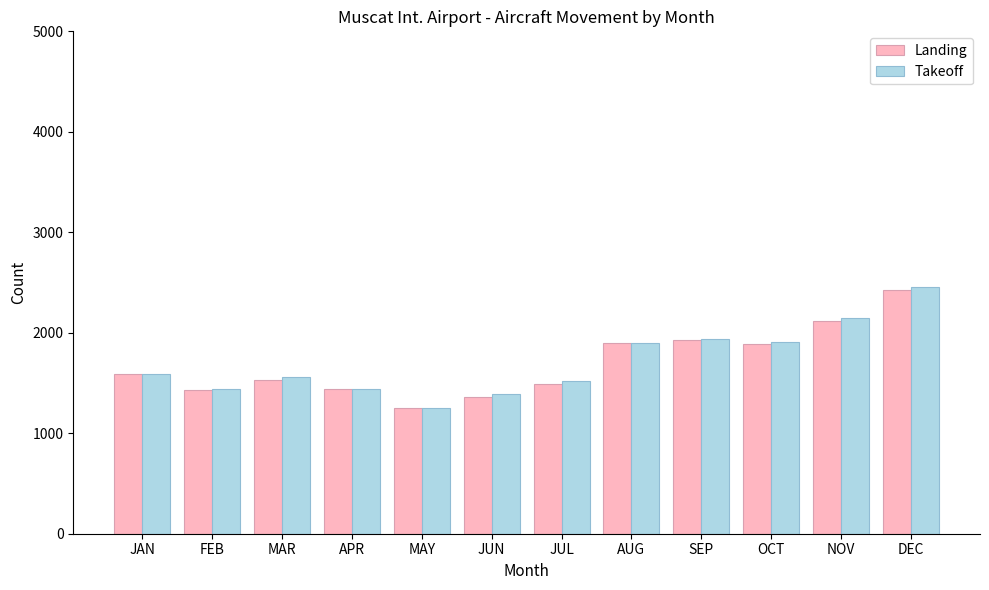

At which label does Takeoff reach its peak?

DEC